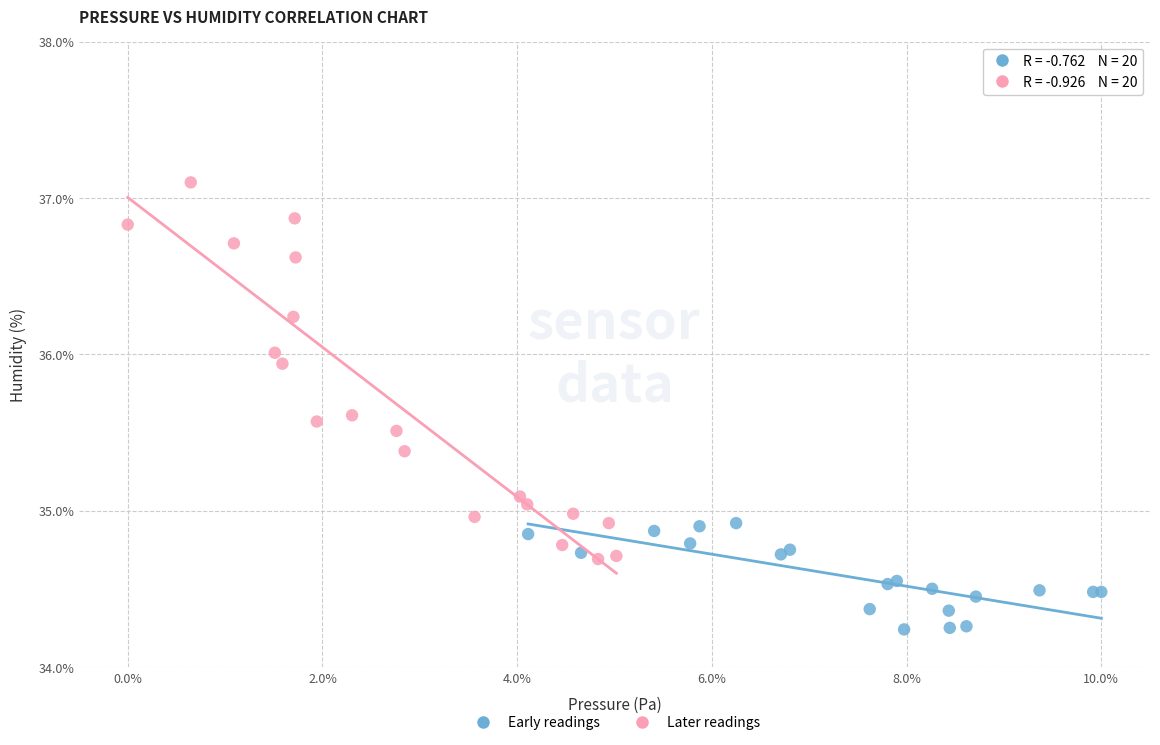

Which series has the widest spread of Y values?

Later readings